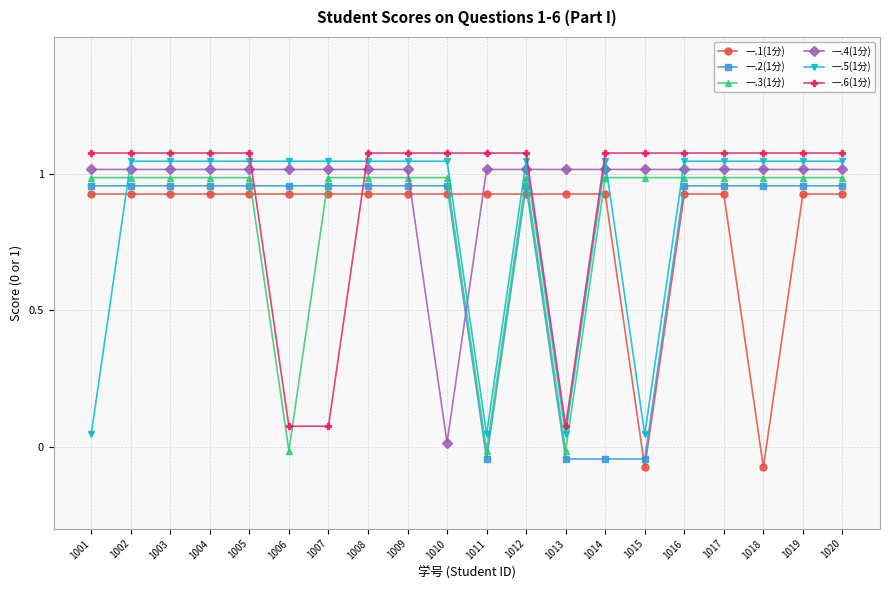

How many interior local peaks does the 一.3(1分) series have?

1